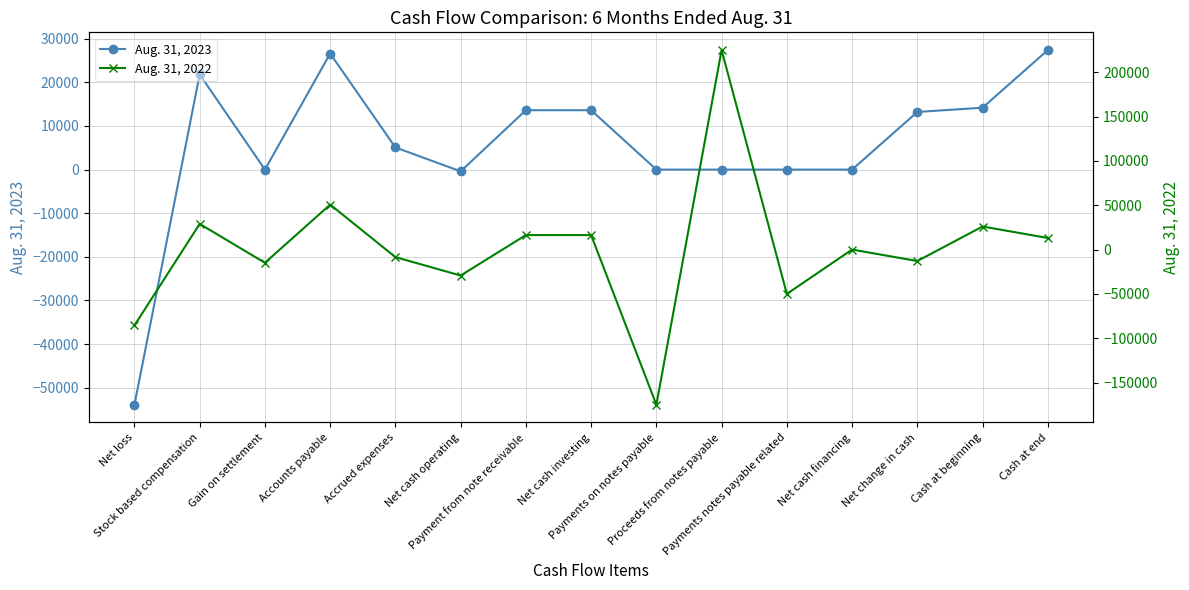

List the series in order of their overall mean, lowest first.

Aug. 31, 2022, Aug. 31, 2023